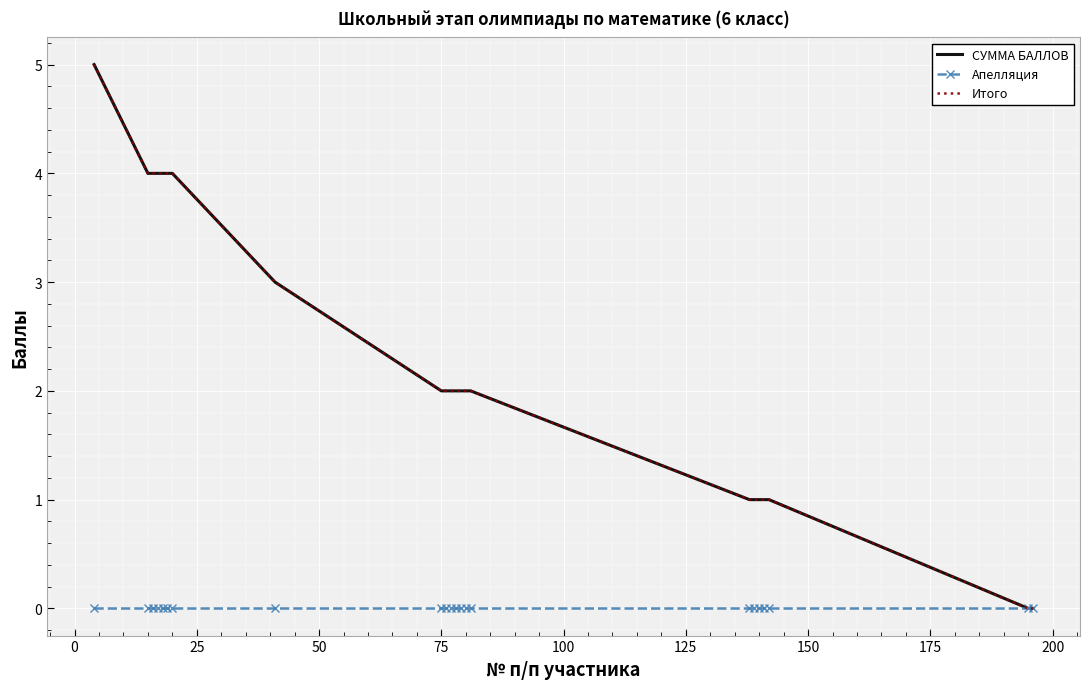

True or false: Апелляция and Итого cross at least once.

False